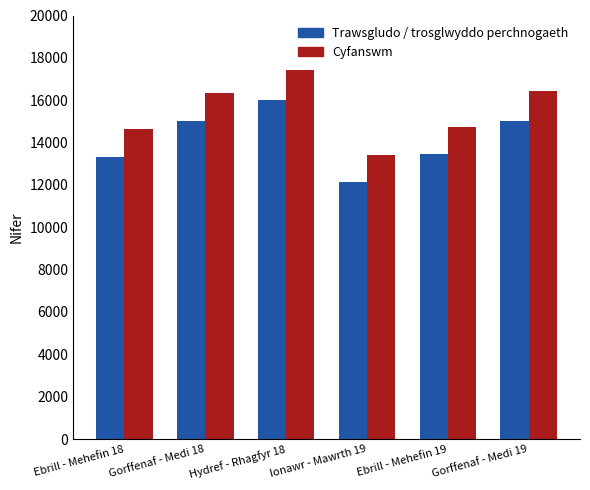

What is the value of the Cyfanswm bar at the 5th from the left?

14740